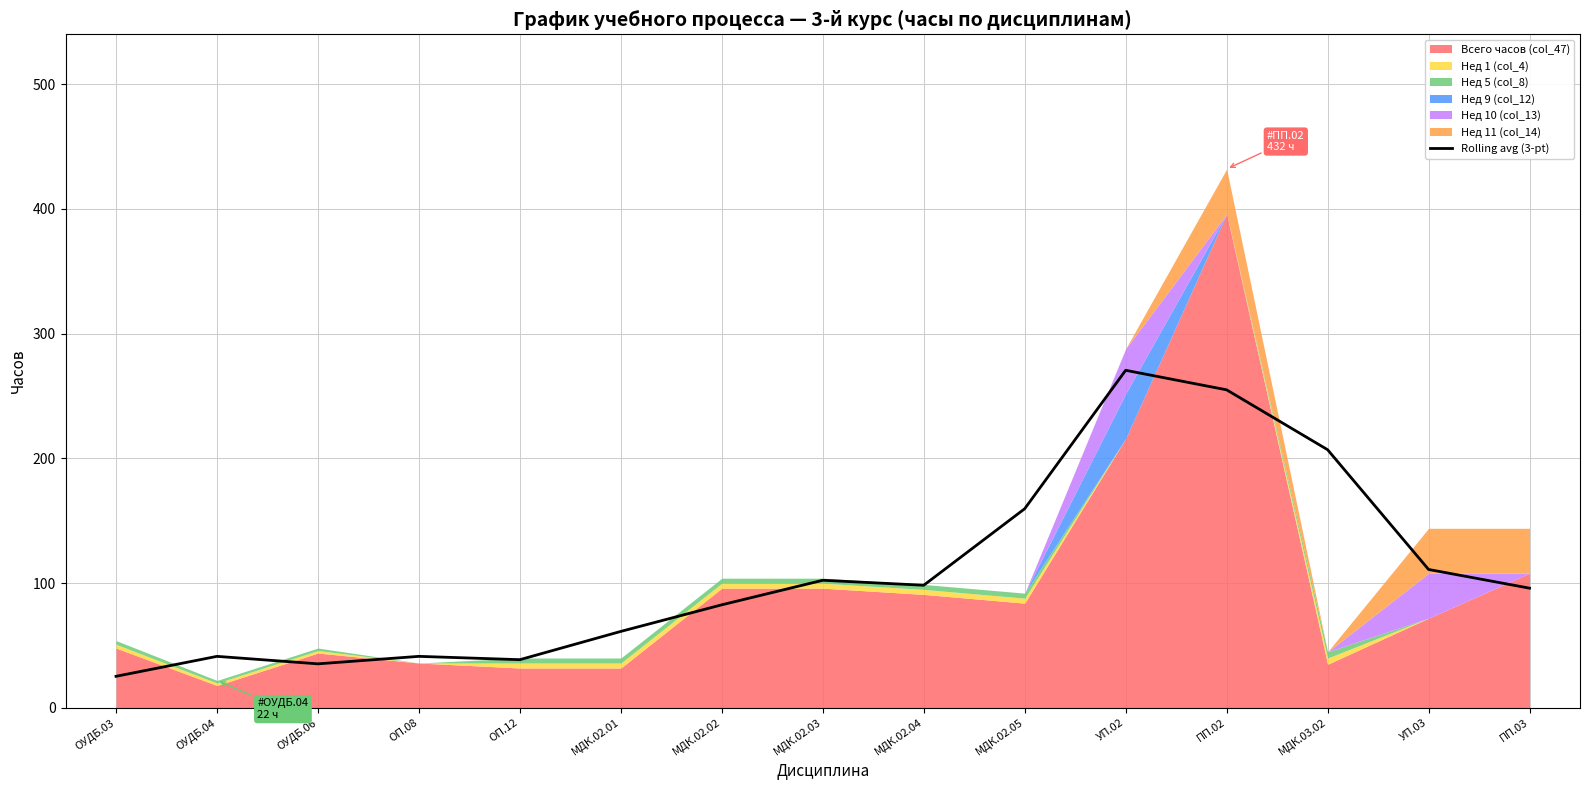

Reading left to right, list all the values displayed in this chart.

ОУДБ.03=25.3	ОУДБ.04=41.3	ОУДБ.06=35.3	ОП.08=41.3	ОП.12=38.7	МДК.02.01=61.3	МДК.02.02=82.7	МДК.02.03=102.3	МДК.02.04=98.3	МДК.02.05=159.7	УП.02=270.7	ПП.02=255.0	МДК.03.02=207.0	УП.03=111.0	ПП.03=96.0